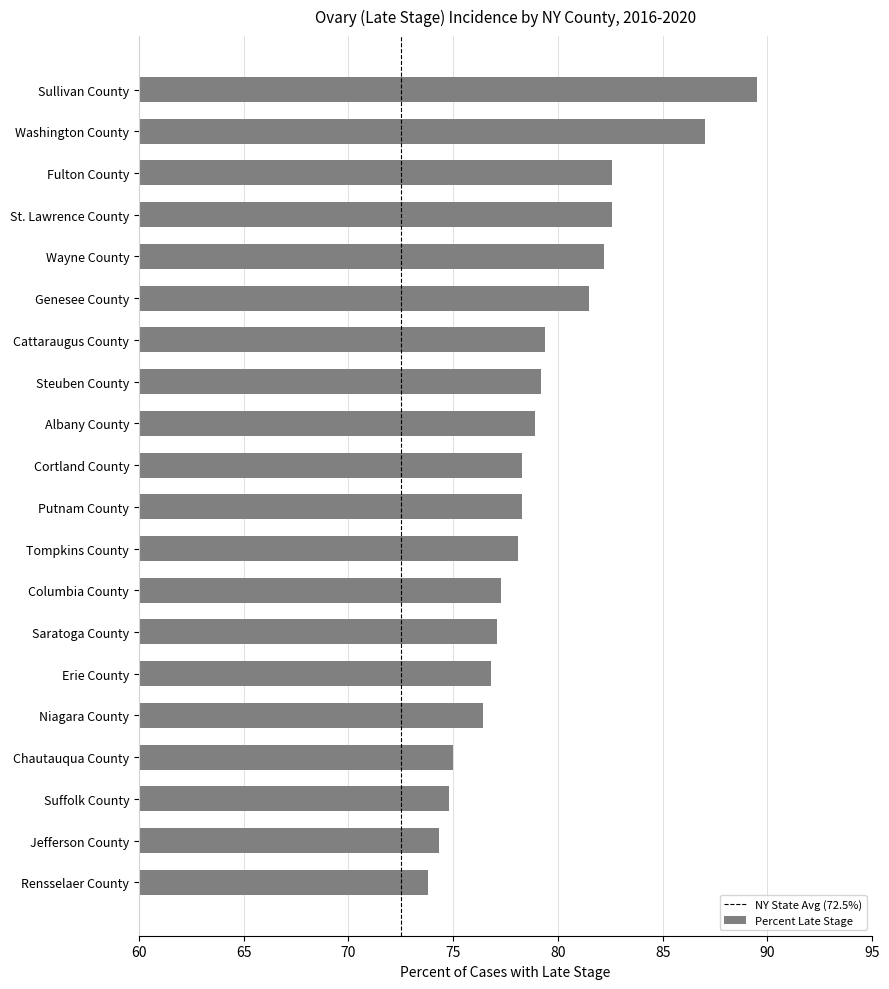

What is the smallest value displayed?

73.8